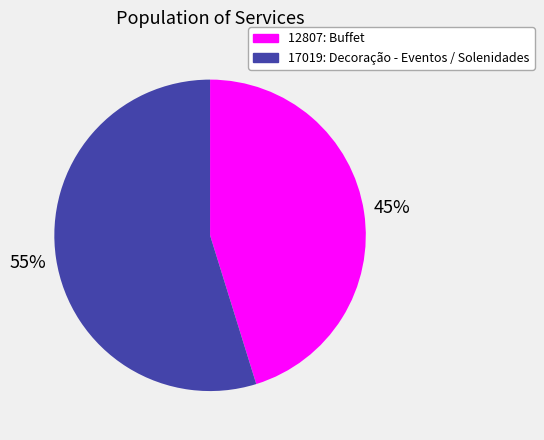

Which category accounts for the majority?

17019: Decoração - Eventos / Solenidades